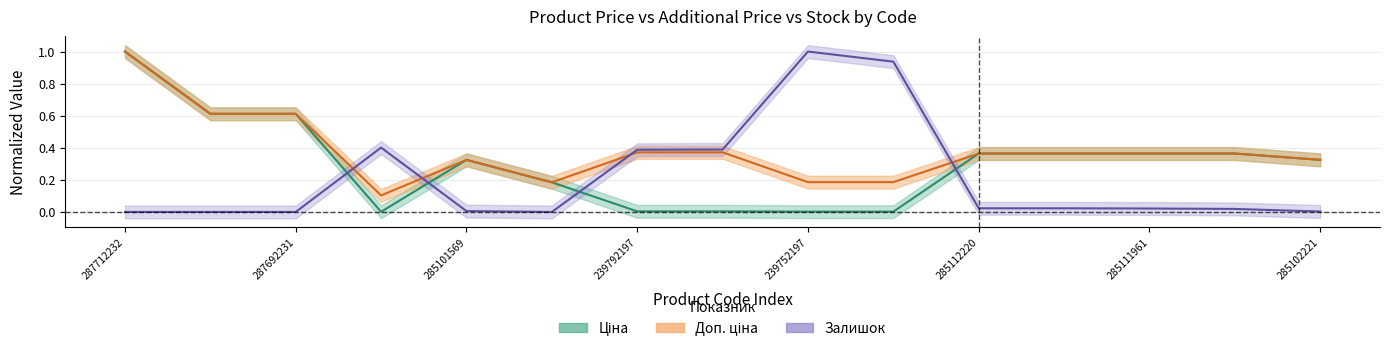

How many Доп. ціна values are between 0 and 1?

15